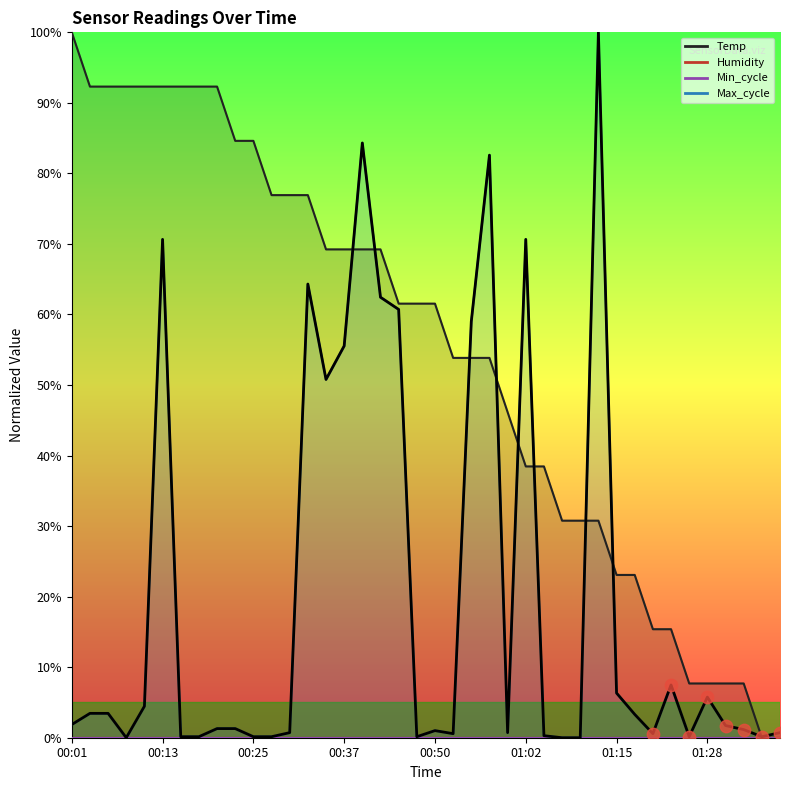

Which series has the largest total across all categories?

Temp